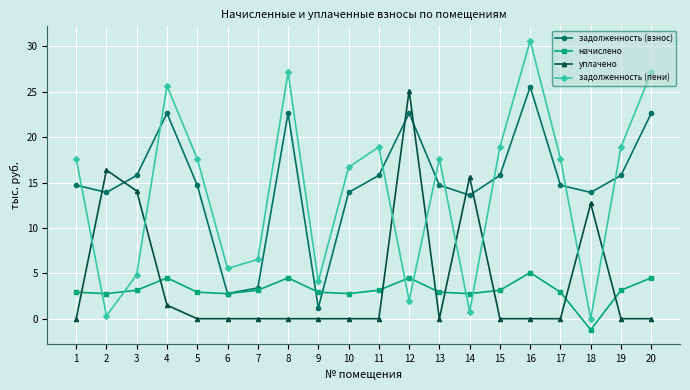

How many data points does each series have?

20